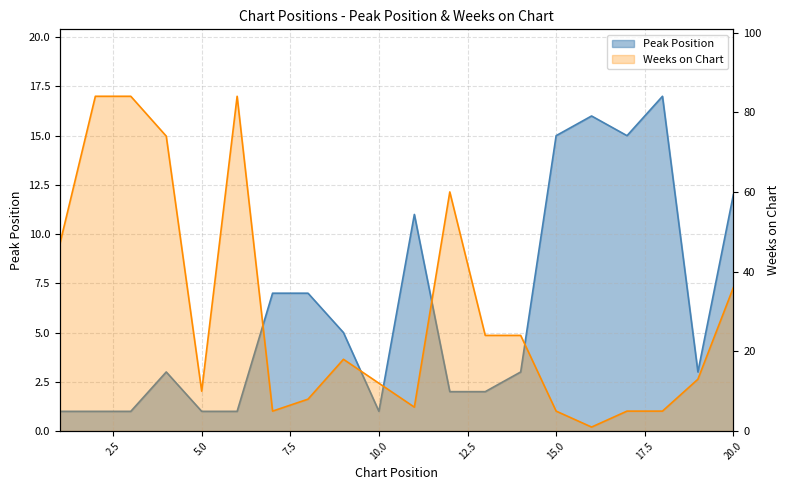

What is the value of the Peak Position point at the 18th from the left?

17